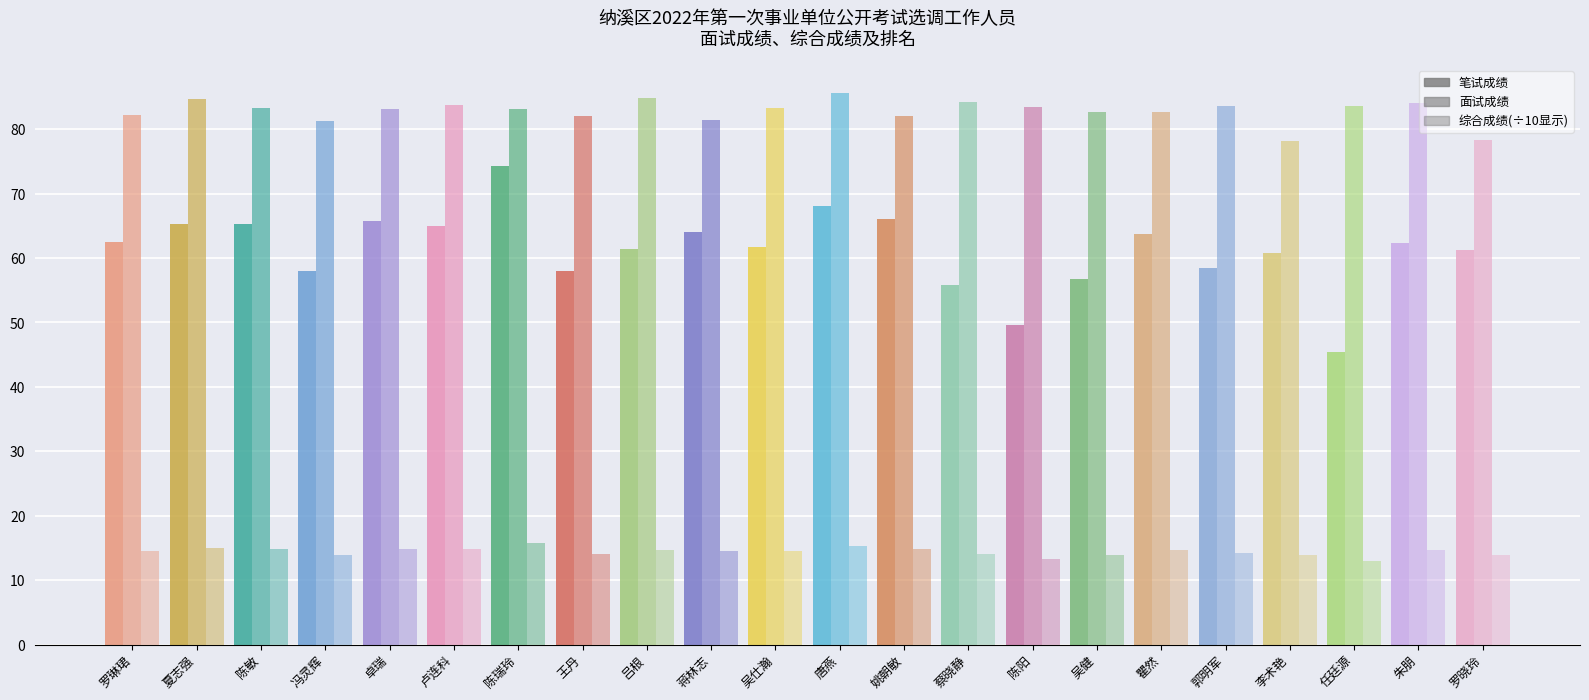

Reading left to right, what are all the values shown in this chart?

笔试成绩: 62.5	65.3	65.3	57.9	65.7	64.9	74.3	57.9	61.4	64.0	61.8	68.1	66.0	55.9	49.5	56.8	63.8	58.5	60.8	45.4	62.4	61.2
面试成绩: 82.2	84.7	83.3	81.2	83.1	83.7	83.2	82.1	84.8	81.5	83.3	85.7	82.0	84.1	83.5	82.6	82.6	83.7	78.2	83.5	84.0	78.3
综合成绩: 144.7	150.0	148.6	139.1	148.8	148.6	157.5	140.0	146.2	145.5	145.1	153.7	148.0	140.0	133.0	139.4	146.3	142.1	139.1	128.9	146.4	139.5